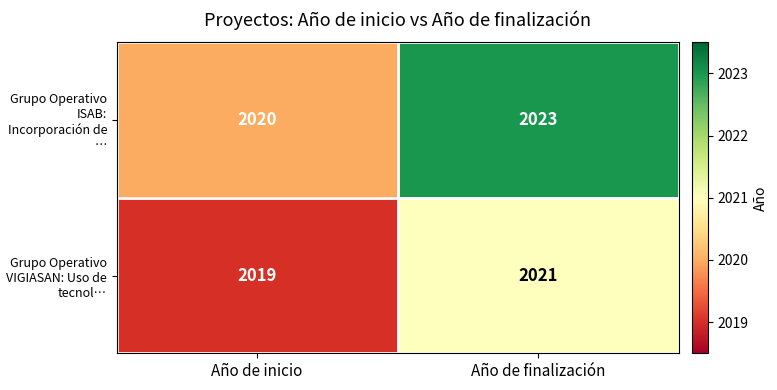

Which series changed the most between Año de inicio and Año de finalización?

Grupo Operativo ISAB: Incorporación de …